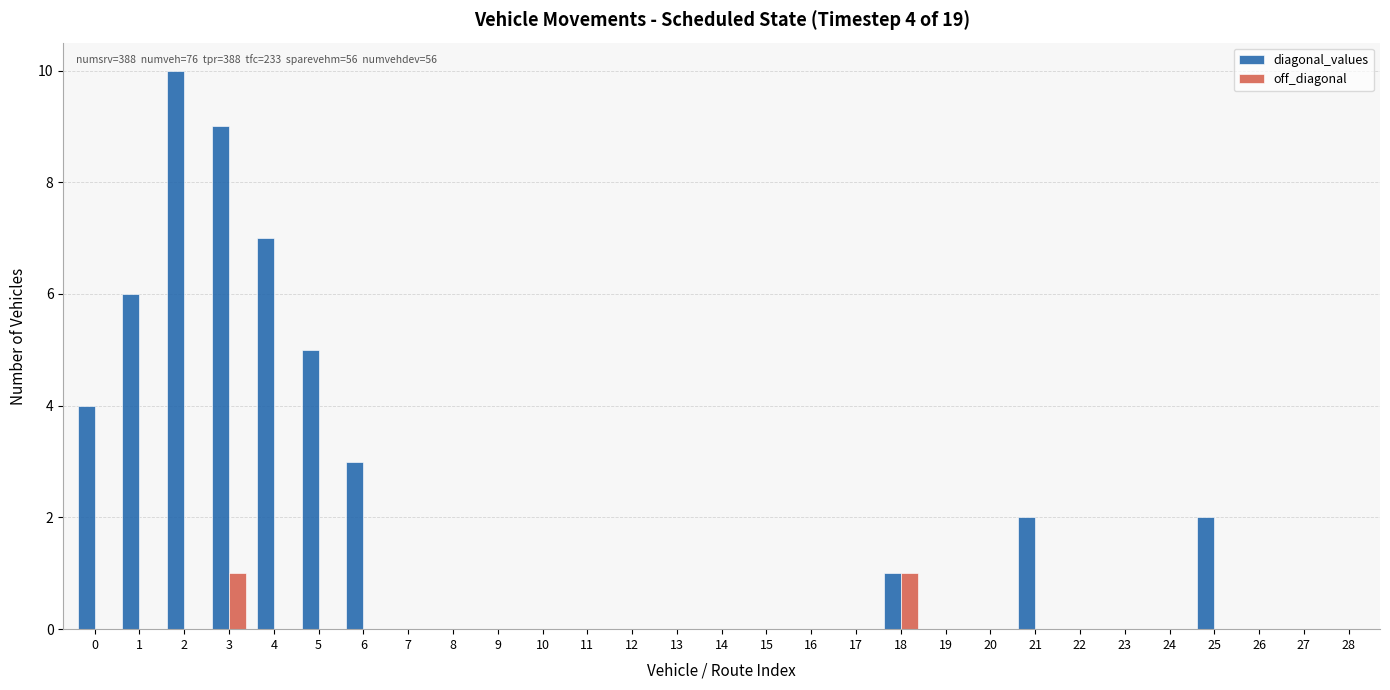

Is the value of off_diagonal at 18 greater than the value of diagonal_values at 4?

No